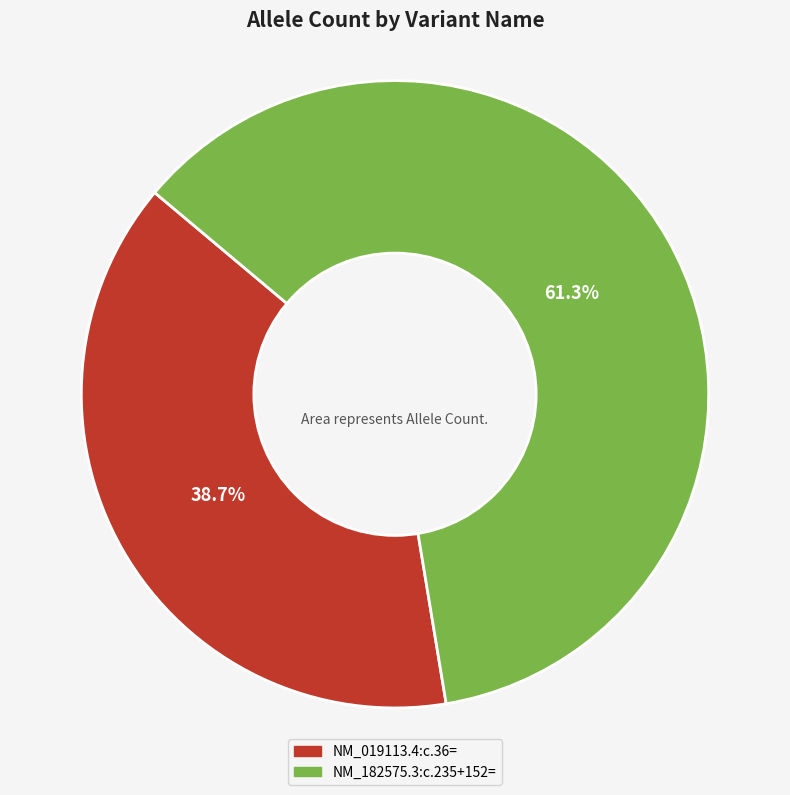

The NM_019113.4:c.36= slice represents 39% of the pie. True or false?

True